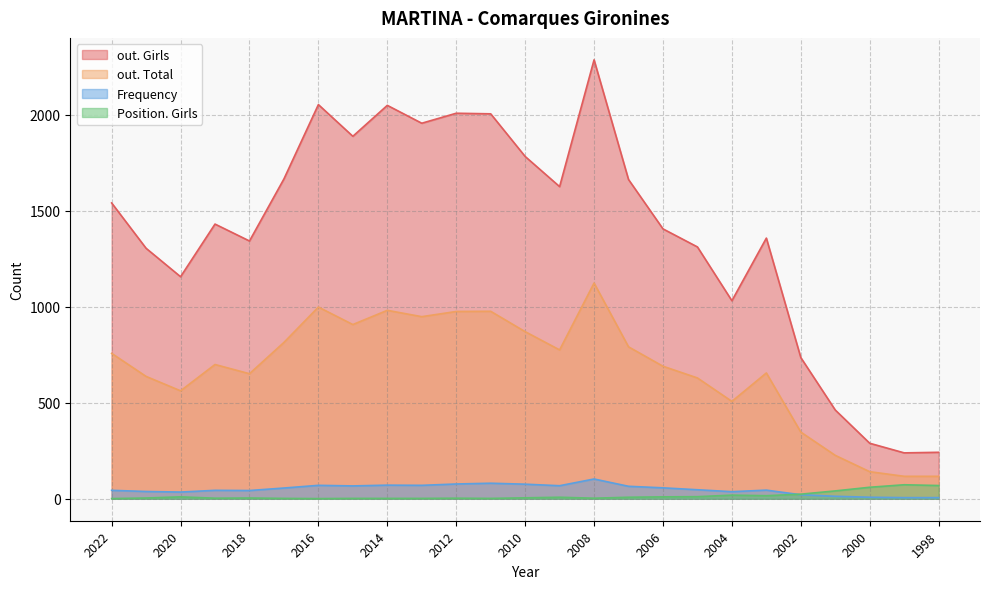

What is the lowest value of the Position. Girls series?

1